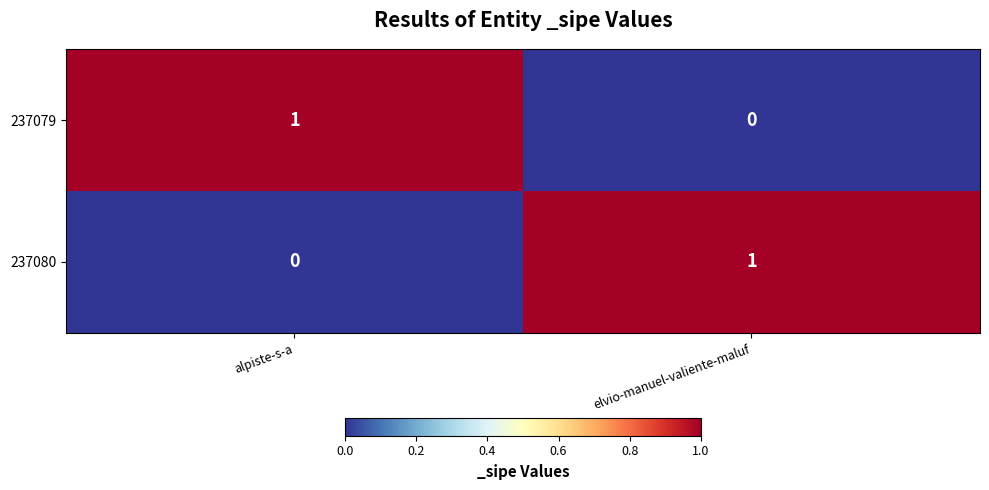

Rank the series at alpiste-s-a from highest to lowest value.

237079, 237080